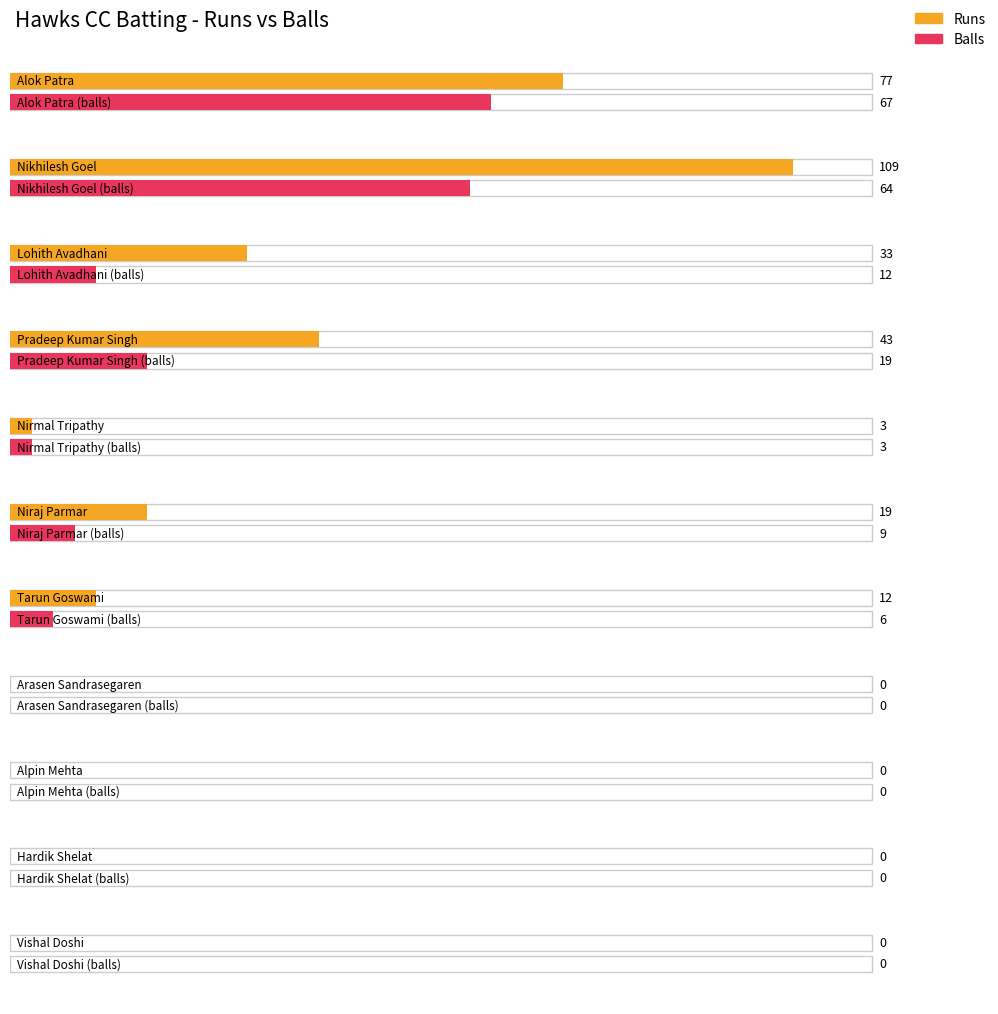

The value of Balls at Alpin Mehta is -46. True or false?

False